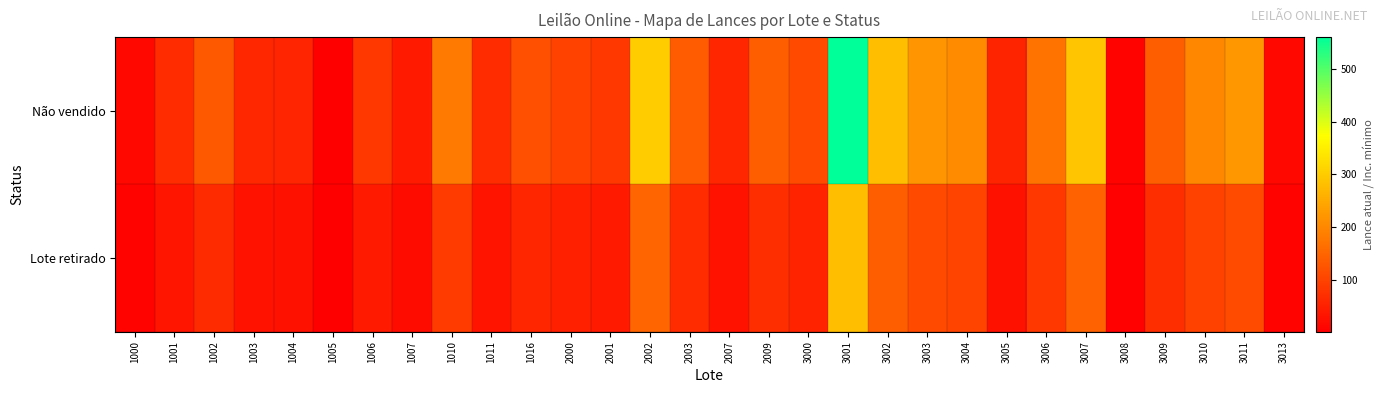

Reading right to left, transcribe all the data shown in this chart.

Não vendido: 3013=15.0	3011=225.0	3010=200.0	3009=140.0	3008=8.5	3007=290.0	3006=170.0	3005=56.0	3004=205.0	3003=220.0	3002=280.0	3001=560.0	3000=110.0	2009=140.0	2007=59.0	2003=135.0	2002=300.0	2001=84.0	2000=100.0	1016=118.0	1011=67.0	1010=180.0	1007=42.0	1006=84.0	1005=4.0	1004=57.0	1003=60.0	1002=132.0	1001=68.0	1000=16.0
Lote retirado: 3013=7.5	3011=112.5	3010=100.0	3009=70.0	3008=4.2	3007=145.0	3006=85.0	3005=28.0	3004=102.5	3003=110.0	3002=140.0	3001=280.0	3000=55.0	2009=70.0	2007=29.5	2003=67.5	2002=150.0	2001=42.0	2000=50.0	1016=59.0	1011=33.5	1010=90.0	1007=21.0	1006=42.0	1005=2.0	1004=28.5	1003=30.0	1002=66.0	1001=34.0	1000=8.0